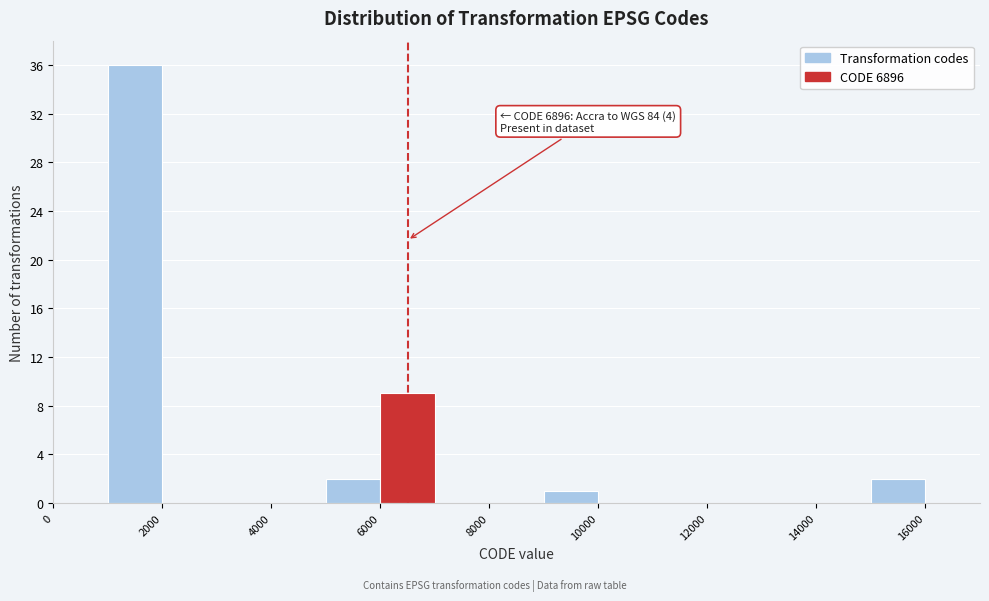

Which range on the x-axis has the tallest bar?

1000 to 2000